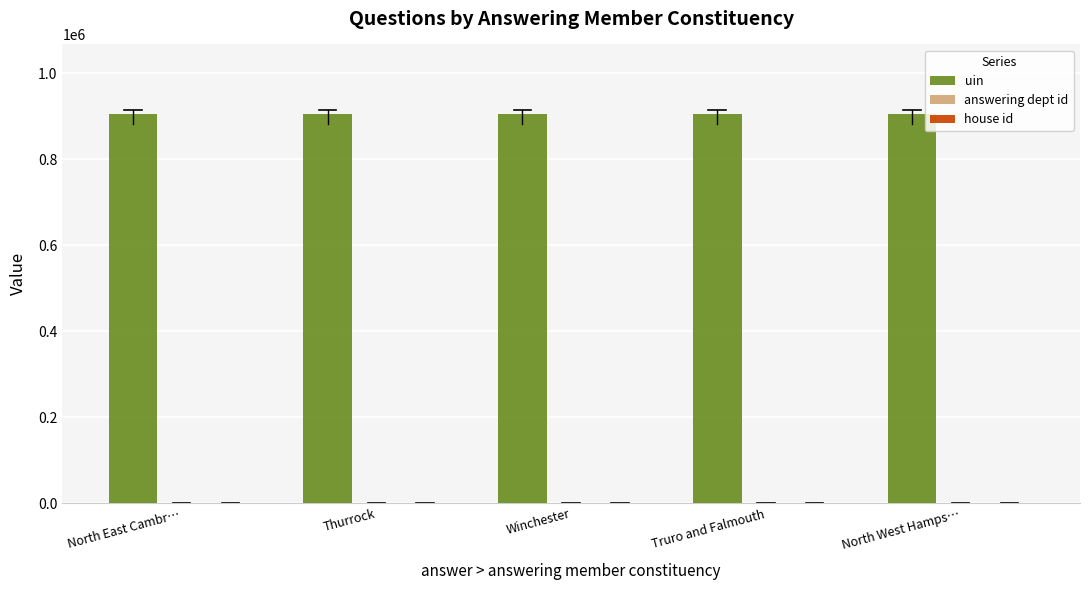

The value of uin at Truro and Falmouth is 1596325. True or false?

False